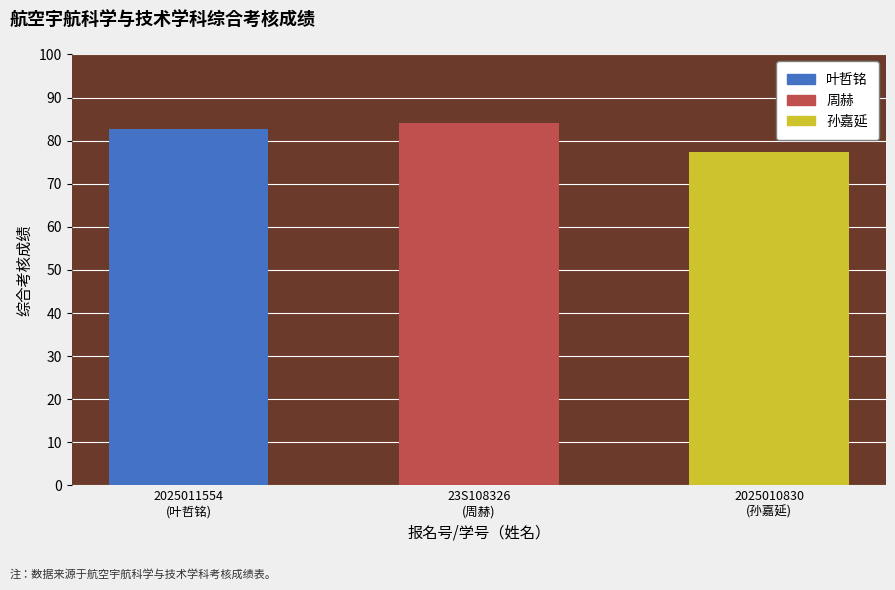

Count the number of values greater than 82.

2